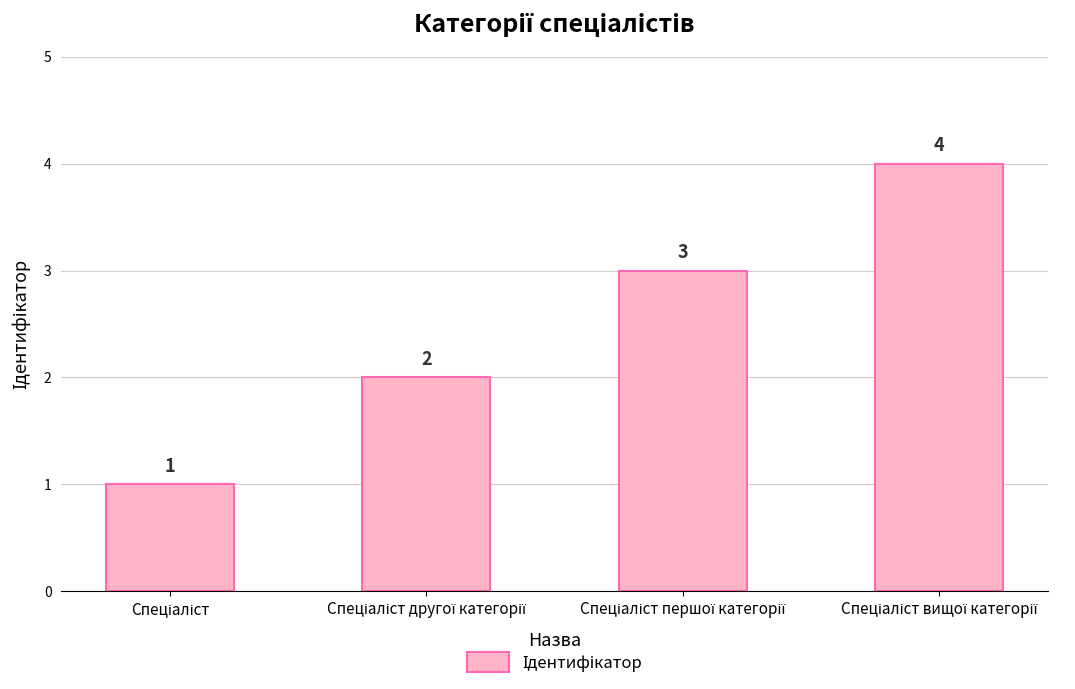

Count the values in the range 2 to 4.

3